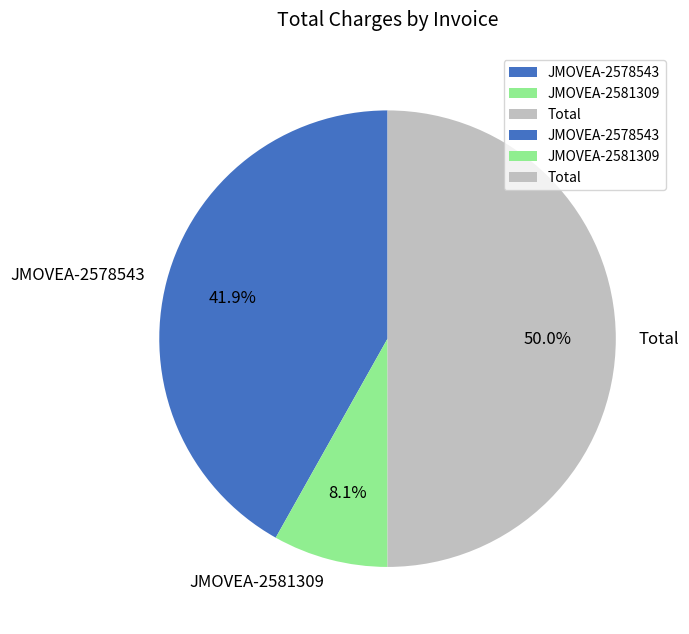

Is JMOVEA-2581309 the majority of the pie?

No